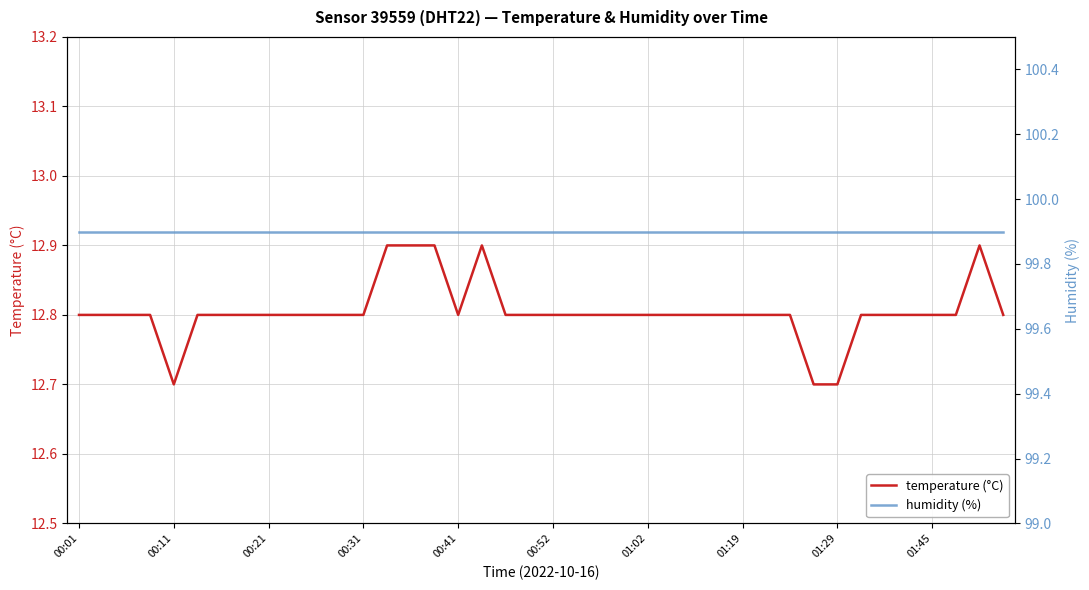

List the series in order of their overall mean, highest first.

humidity (%), temperature (°C)